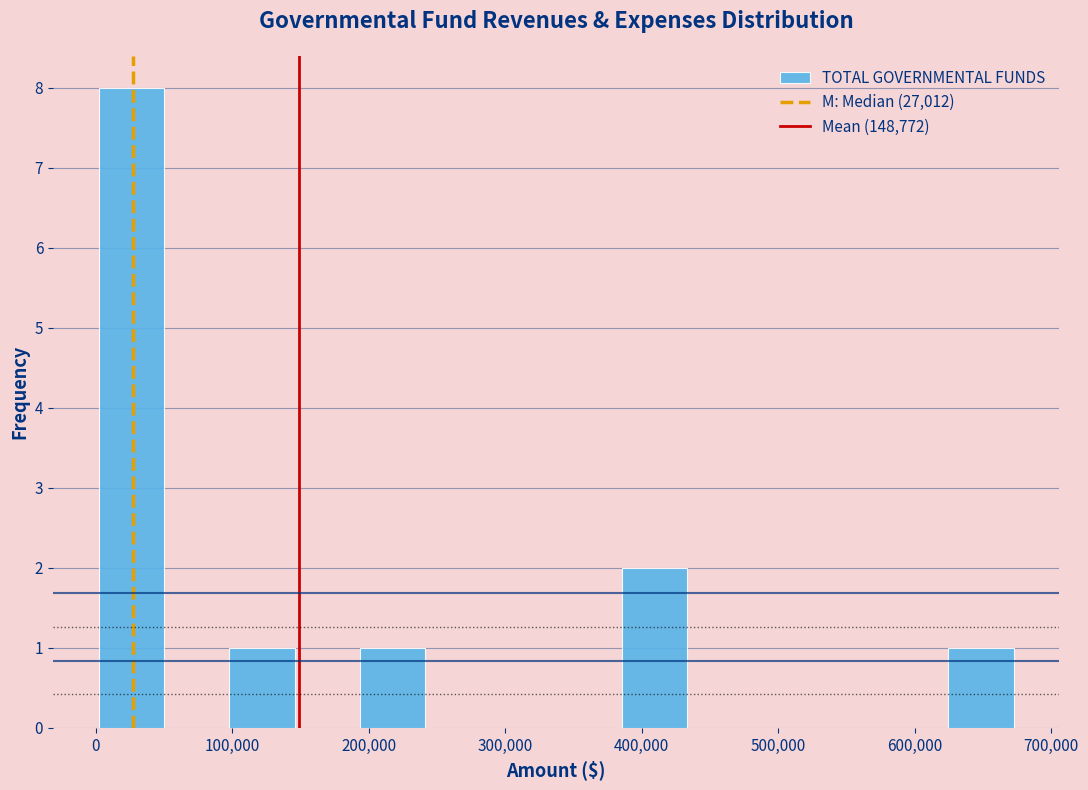

Over which range of the x-axis is the bar tallest?

0 to 50000